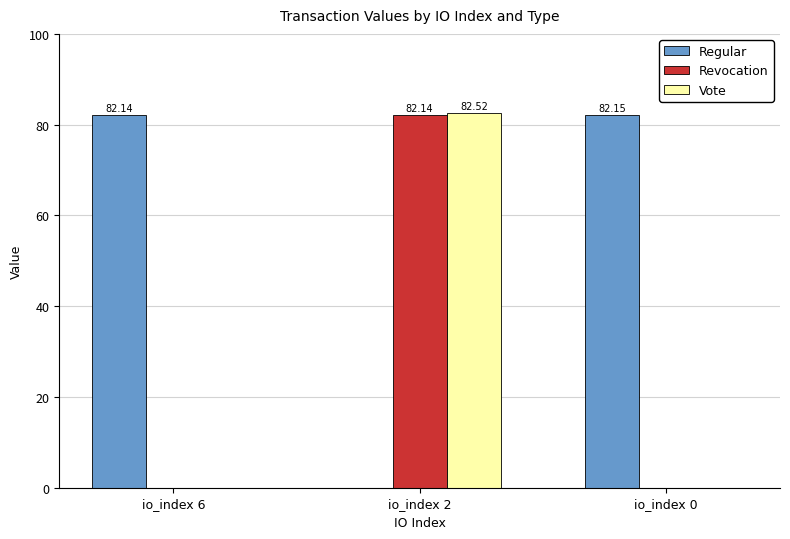

Reading right to left, what are all the values shown in this chart?

Regular: 82.1	0.0	82.1
Revocation: 0.0	82.1	0.0
Vote: 0.0	82.5	0.0